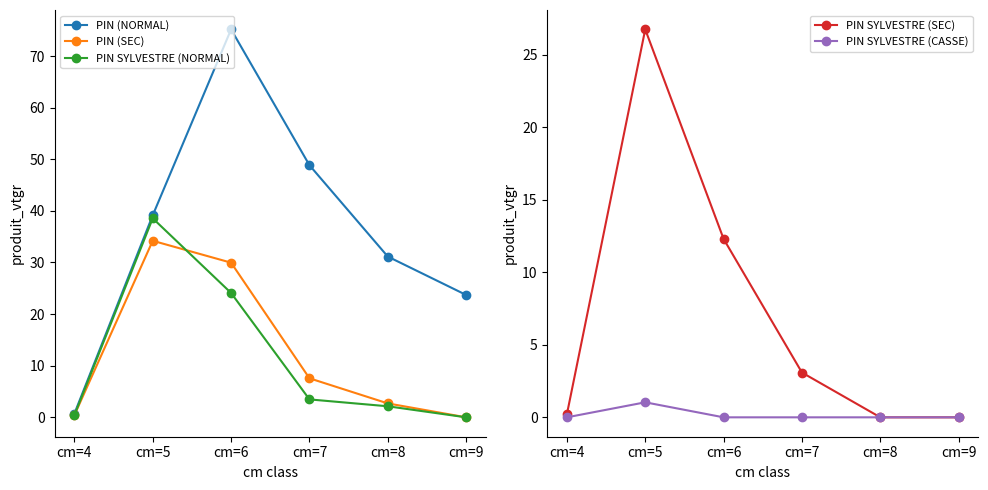

True or false: PIN SYLVESTRE (NORMAL) and PIN (NORMAL) cross at least once.

False